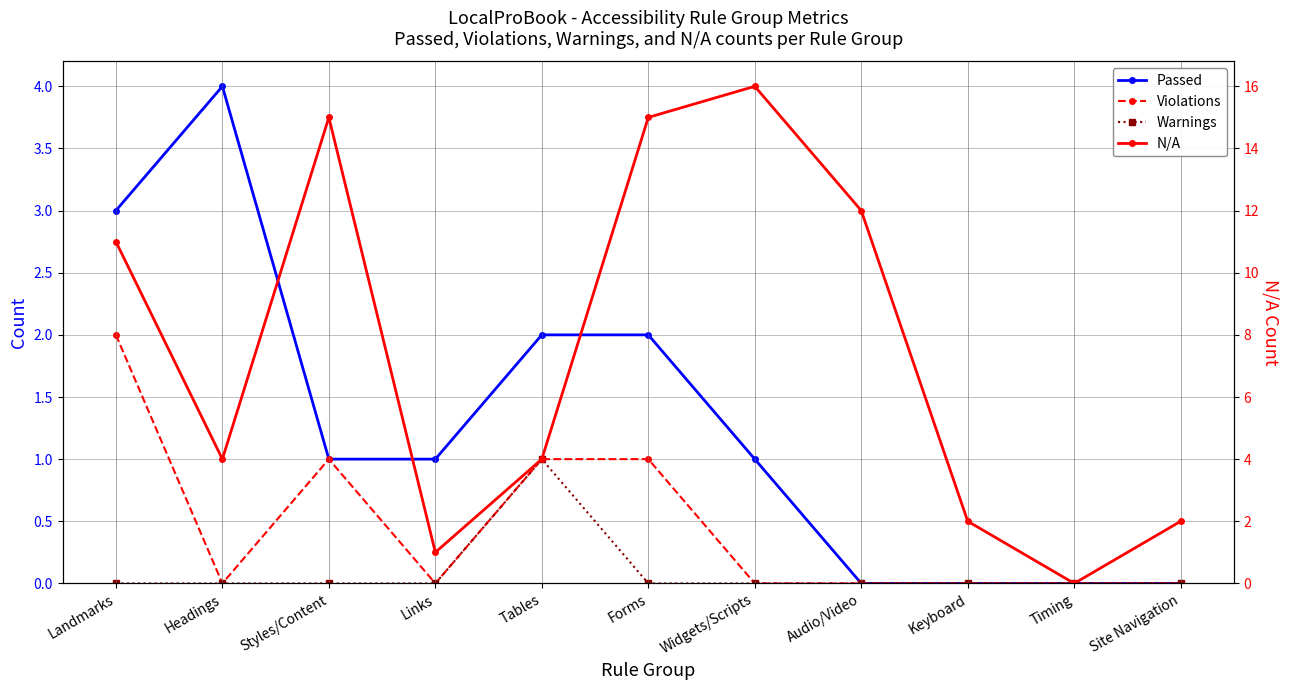

Rank the series at Keyboard from highest to lowest value.

N/A, Passed, Violations, Warnings